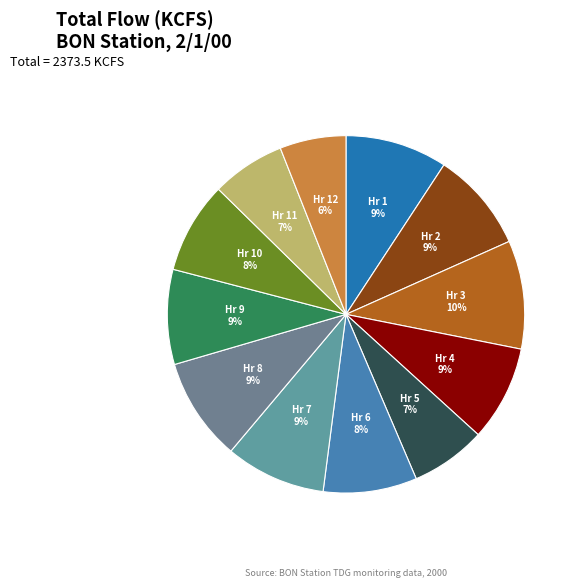

Count the number of slices in the pie.

12